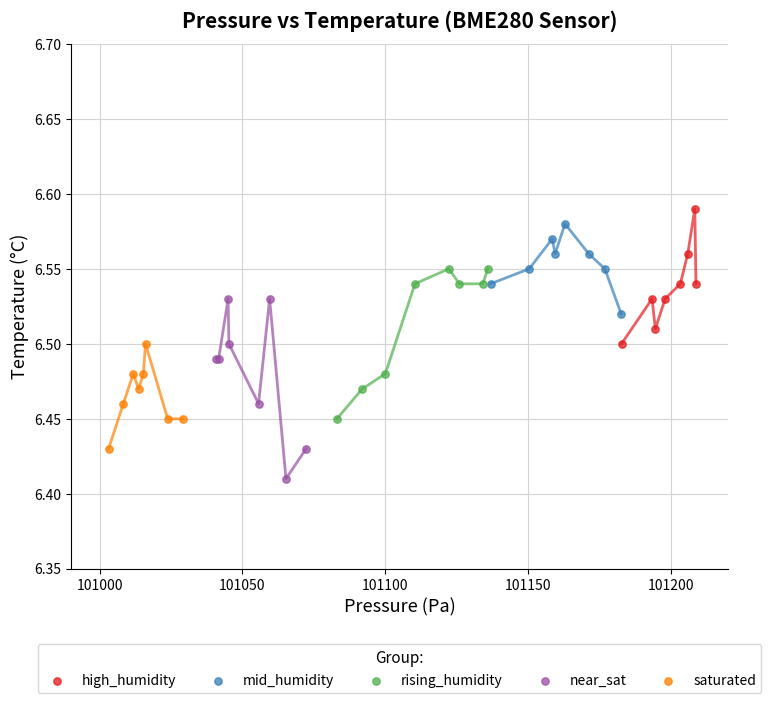

Which series reaches the minimum Y coordinate?

near_sat